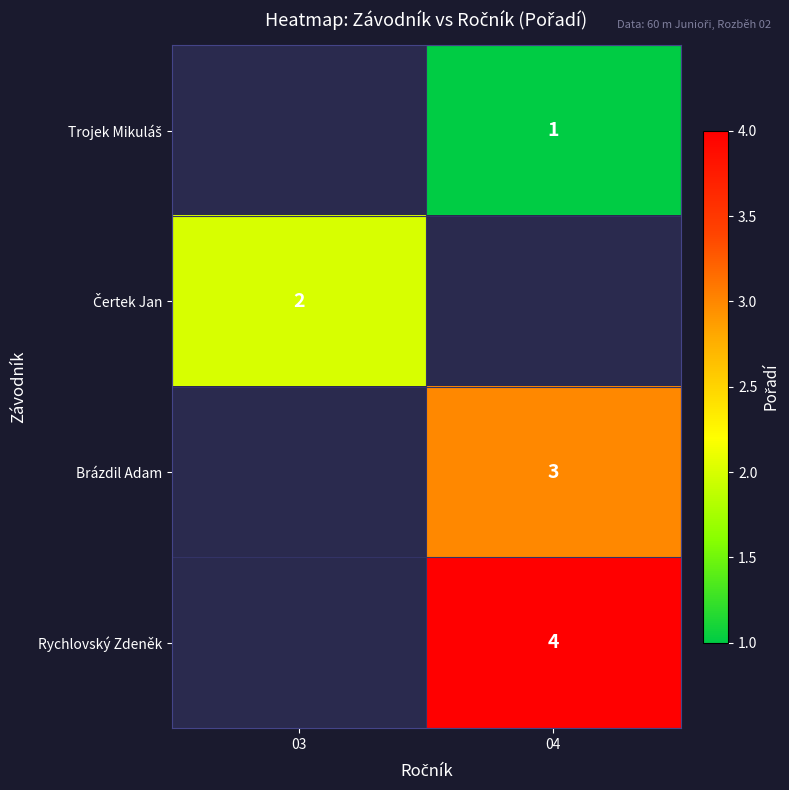

True or false: Brázdil Adam has a value of 3 at 04.

True